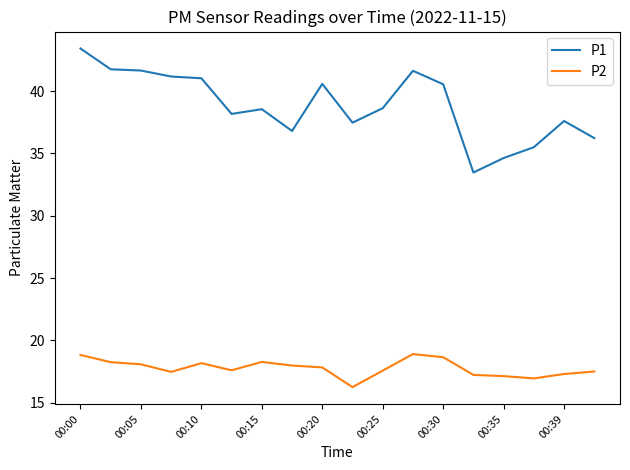

Rank the series by their maximum value, from highest to lowest.

P1, P2